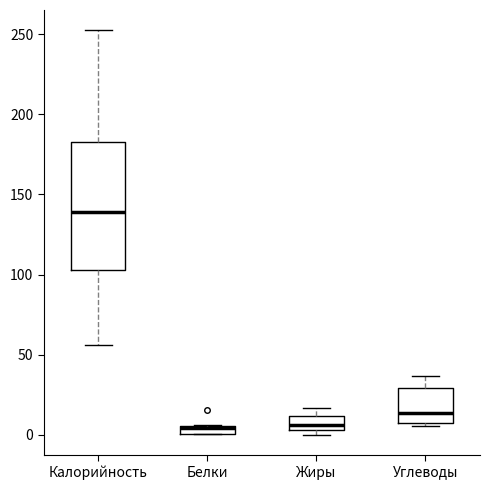

Where is the upper edge of the box for Углеводы on the y-axis? The values are not printed on the chart, so give them approximately, as read against the axis.

30